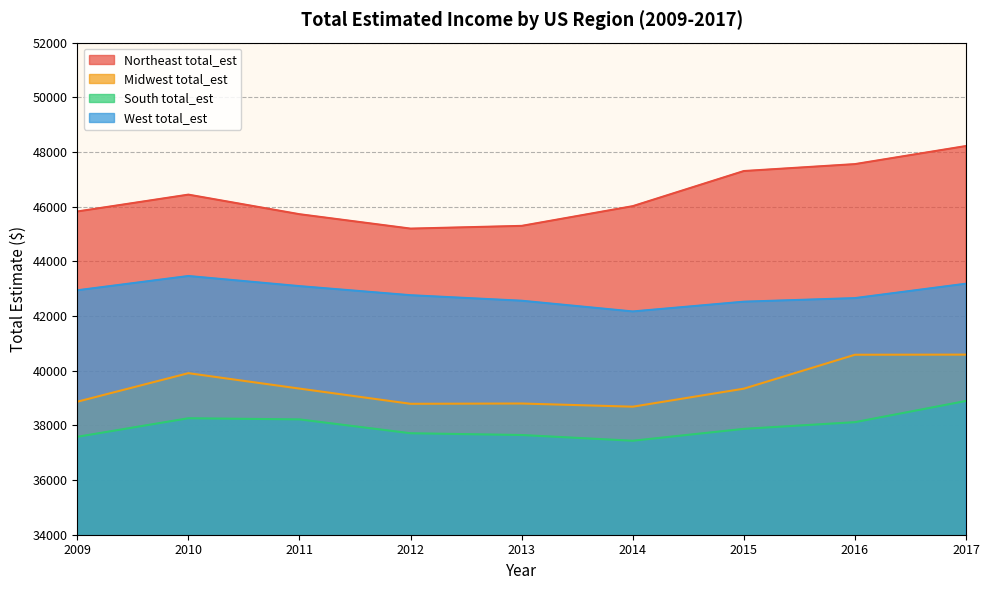

How many data points in Northeast total_est are above 46017?

5